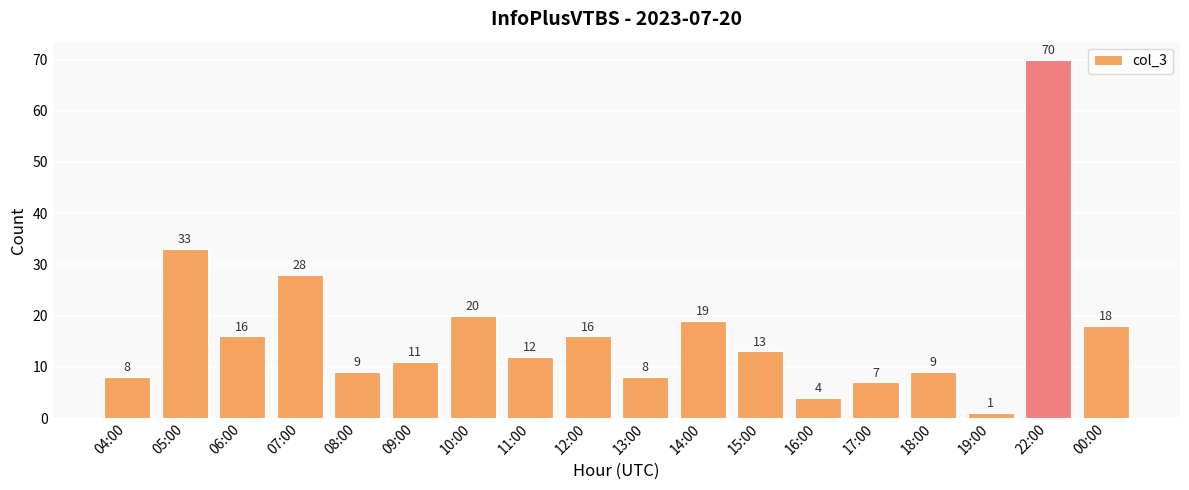

What is the change in value from 16:00 to 18:00?

+5